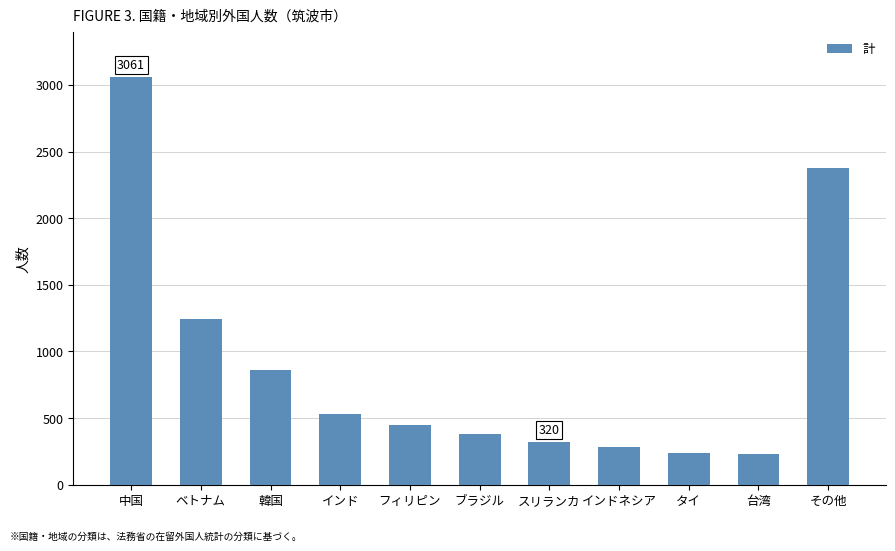

Are the bars horizontal?

No